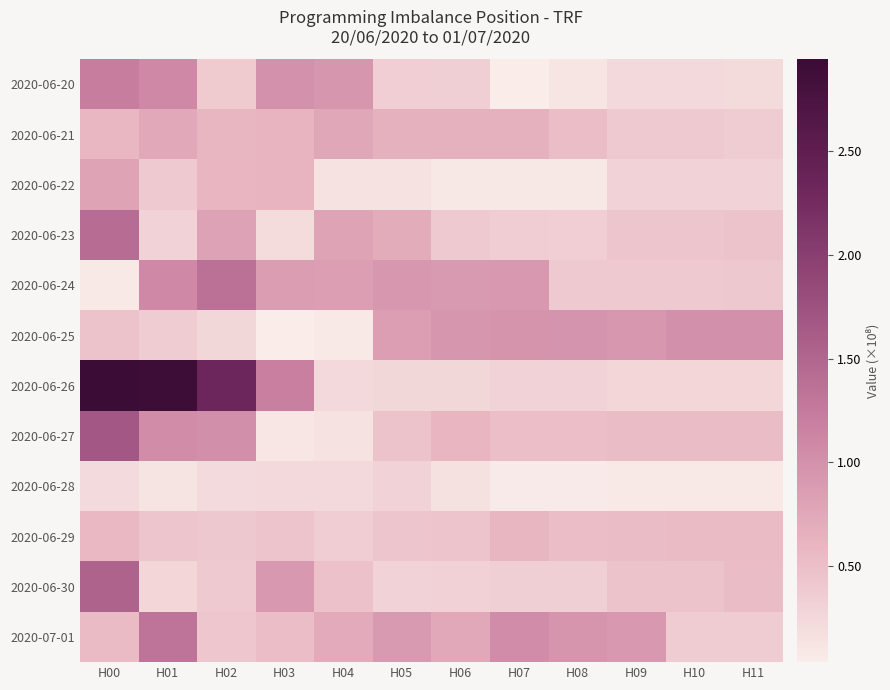

Reading right to left, list all the values displayed in this chart.

2020-06-20: H11=20864437	H10=23024437	H09=23024656	H08=10883026	H07=4668502	H06=33754935	H05=34611468	H04=94435651	H03=99812160	H02=37985220	H01=109040911	H00=121711052
2020-06-21: H11=36884244	H10=39284243	H09=39284258	H08=51862525	H07=64862519	H06=64862521	H05=64704902	H04=76094174	H03=62060864	H02=60381933	H01=74662074	H00=58586578
2020-06-22: H11=28924513	H10=28924513	H09=28924518	H08=8977517	H07=8977517	H06=8977517	H05=14351268	H04=14331835	H03=62195206	H02=60995211	H01=39434002	H00=78906265
2020-06-23: H11=46152101	H10=43752101	H09=43752102	H08=34968788	H07=35966196	H06=39814021	H05=70553124	H04=79662806	H03=19890040	H02=81140337	H01=29496473	H00=141609889
2020-06-24: H11=40125229	H10=39165229	H09=39826967	H08=39826787	H07=91713507	H06=90208258	H05=93271709	H04=85990978	H03=87632955	H02=136525211	H01=109021493	H00=6735454
2020-06-25: H11=100464554	H10=100464554	H09=92355457	H08=96698610	H07=97138861	H06=93849429	H05=85847221	H04=7941803	H03=3674054	H02=25362696	H01=37541588	H00=46800051
2020-06-26: H11=26597789	H10=26597789	H09=26499669	H08=29240620	H07=29240620	H06=25475502	H05=25475502	H04=23145861	H03=120102062	H02=232154398	H01=290006117	H00=294224862
2020-06-27: H11=53349586	H10=53349586	H09=53349586	H08=50349746	H07=50349746	H06=61002885	H05=45709602	H04=14051738	H03=9955978	H02=101762817	H01=104213143	H00=167903375
2020-06-28: H11=7641121	H10=7640529	H09=7587541	H08=5887945	H07=5901731	H06=15901731	H05=28821509	H04=23784604	H03=23951207	H02=22370910	H01=12492846	H00=22564705
2020-06-29: H11=54391100	H10=54173100	H09=52533100	H08=51533100	H07=59659436	H06=45339608	H05=44422107	H04=35905318	H03=44826876	H02=40865132	H01=42634315	H00=57607081
2020-06-30: H11=52800558	H10=46136946	H09=46136946	H08=33305662	H07=33306699	H06=31832529	H05=29368794	H04=48285109	H03=91202654	H02=39450277	H01=26967417	H00=152841398
2020-07-01: H11=37716604	H10=37716604	H09=91580580	H08=95248429	H07=105182539	H06=74892433	H05=91031911	H04=72412657	H03=51974475	H02=41982110	H01=133843105	H00=54661049